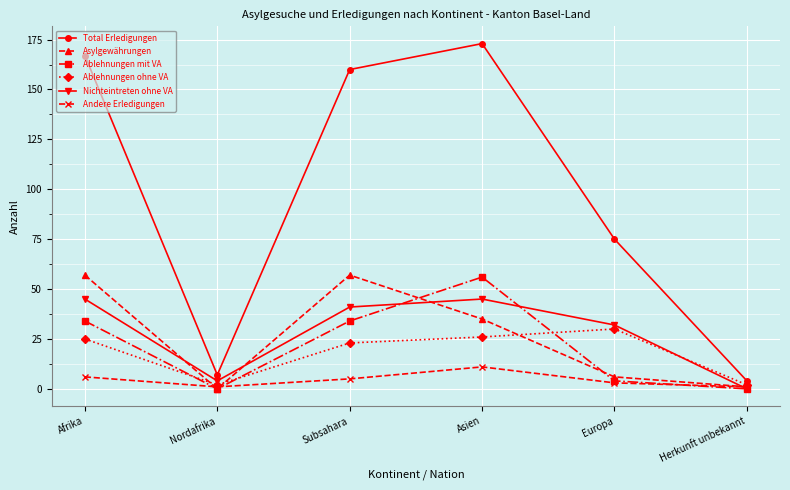

Rank the series at Afrika from lowest to highest value.

Andere Erledigungen, Ablehnungen ohne VA, Ablehnungen mit VA, Nichteintreten ohne VA, Asylgewährungen, Total Erledigungen